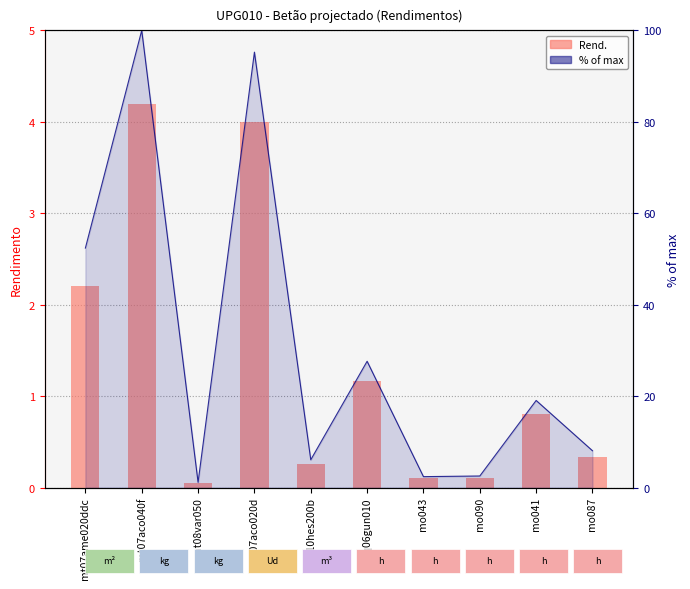

Reading left to right, transcribe all the data shown in this chart.

Rend.: mt07ame020ddc=2.2	mt07aco040f=4.2	mt08var050=0.0	mt07aco020d=4.0	mt10hes200b=0.3	mq06gun010=1.2	mo043=0.1	mo090=0.1	mo041=0.8	mo087=0.3
% of max: mt07ame020ddc=52.4	mt07aco040f=100.0	mt08var050=1.1	mt07aco020d=95.2	mt10hes200b=6.1	mq06gun010=27.6	mo043=2.4	mo090=2.5	mo041=19.0	mo087=8.0